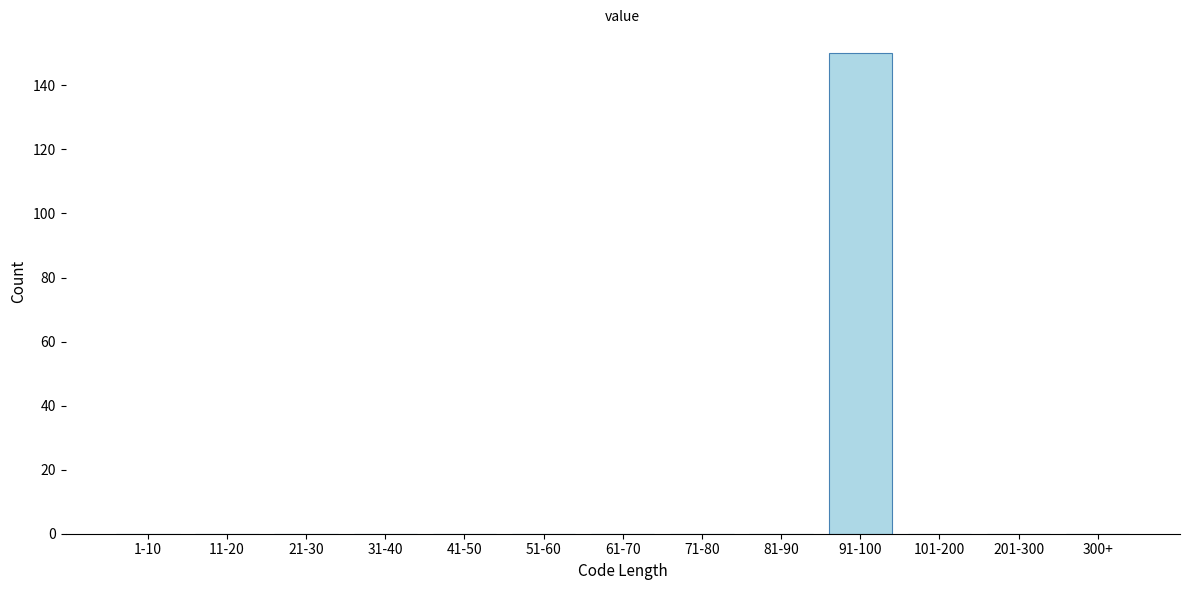

Reading left to right, transcribe all the data shown in this chart.

1-10=0	11-20=0	21-30=0	31-40=0	41-50=0	51-60=0	61-70=0	71-80=0	81-90=0	91-100=150	101-200=0	201-300=0	300+=0